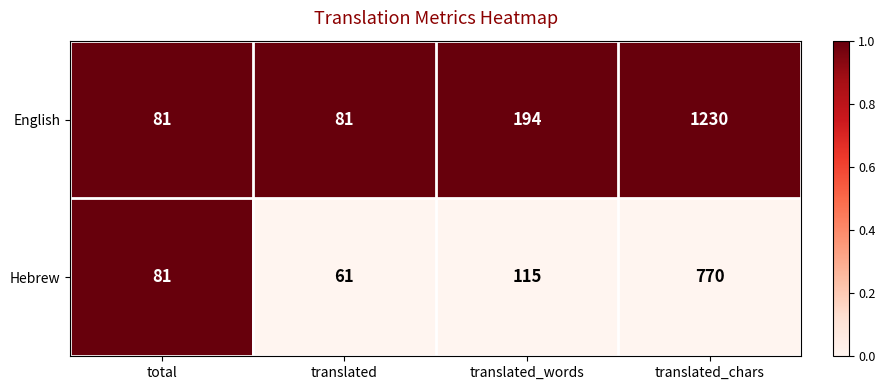

How many categories are shown in the chart?

4